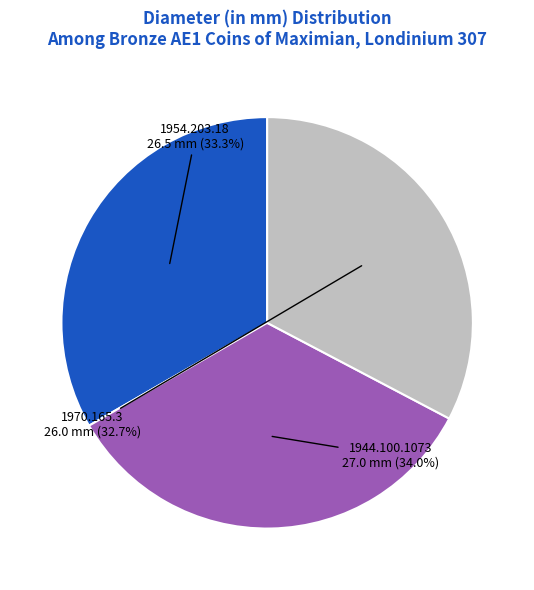

Does any single category account for the majority?

No